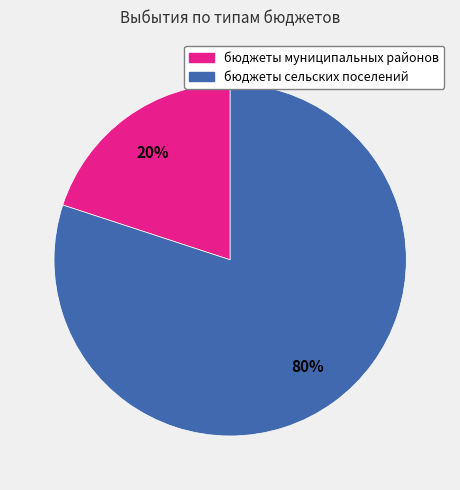

To the nearest percent, what is the combined percentage of бюджеты сельских поселений and бюджеты муниципальных районов?

100%